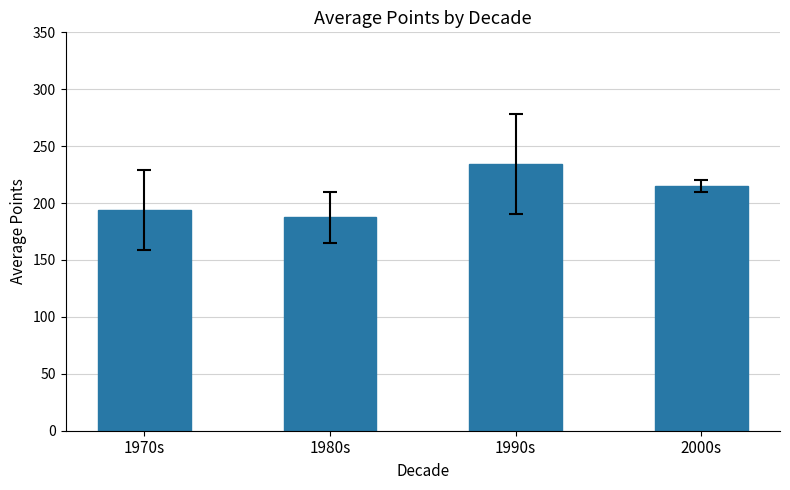

List the labels in order of value, largest first.

1990s, 2000s, 1970s, 1980s